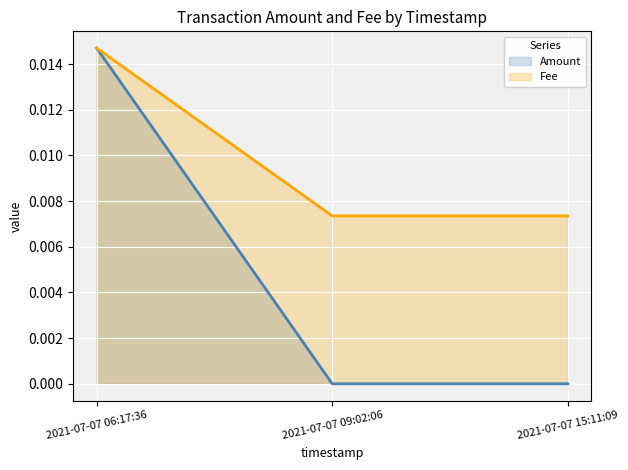

How many lines are shown in the chart?

2